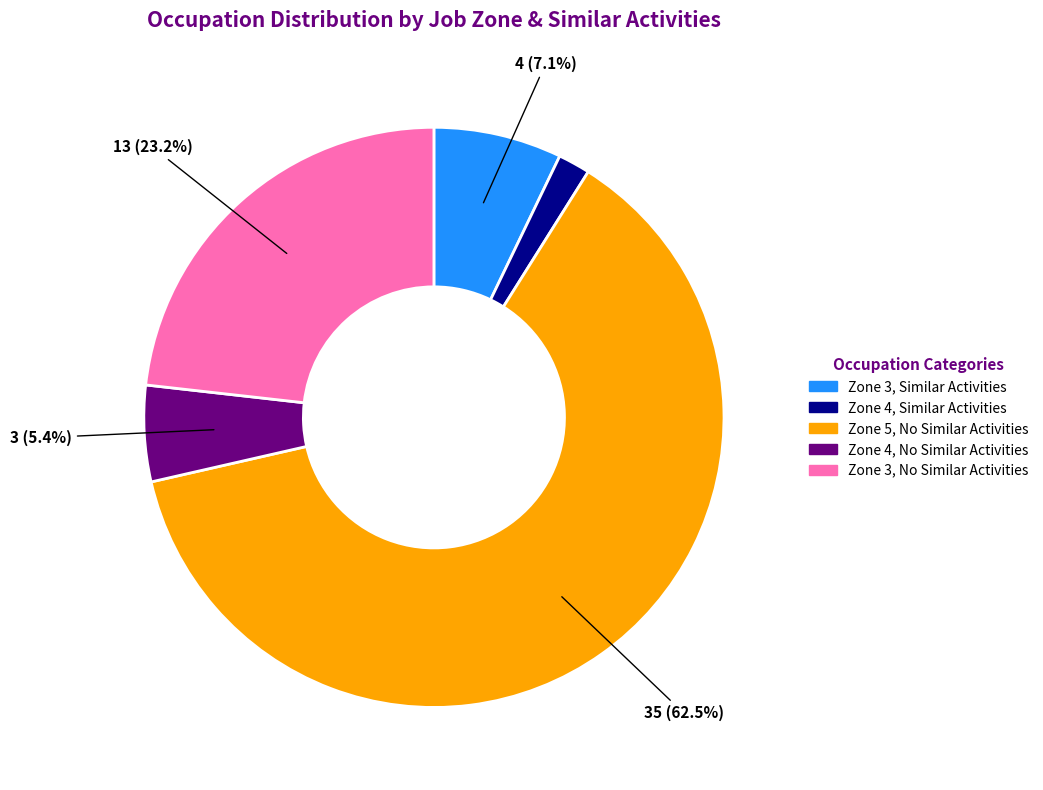

How many segments does this pie chart have?

5